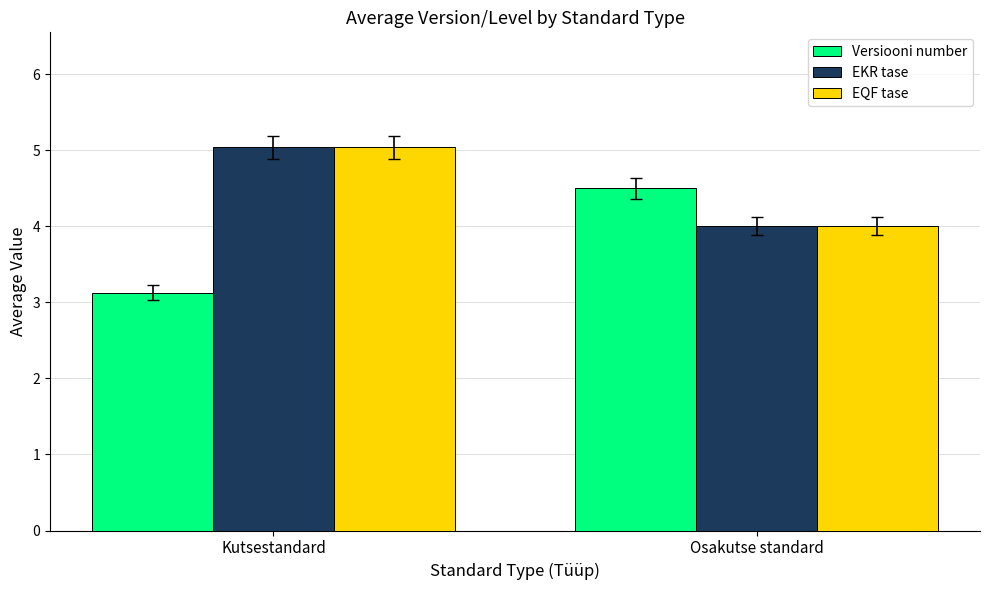

What is the maximum value shown in the chart?

5.0